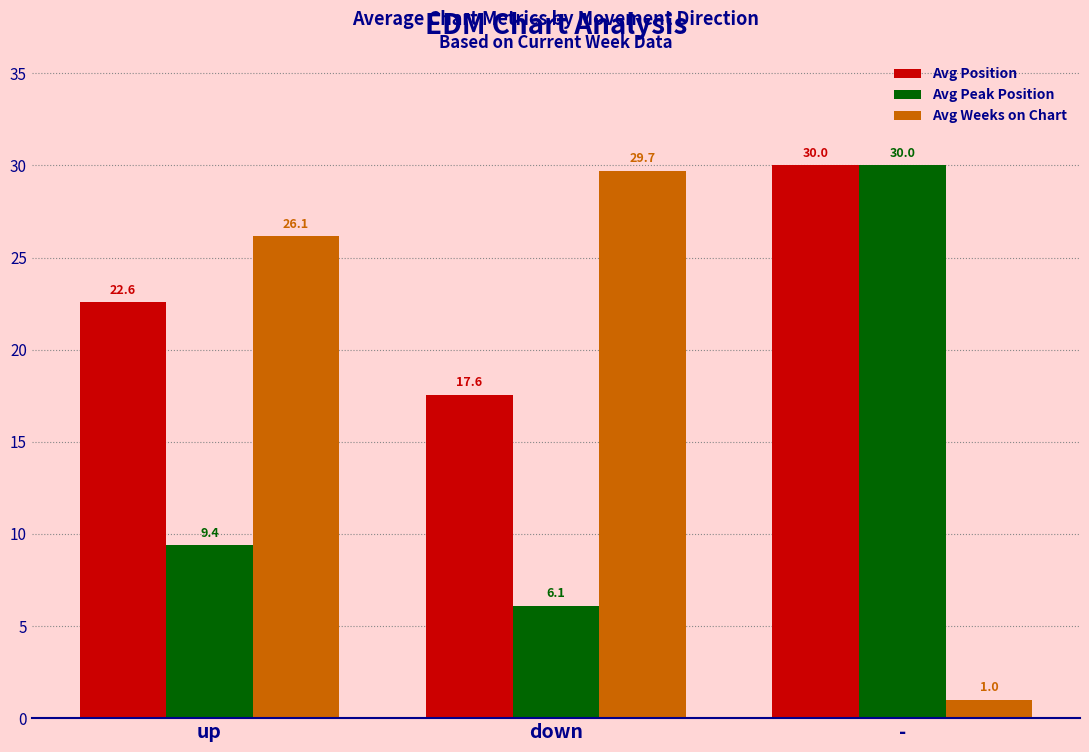

Rank the series by their average value, from lowest to highest.

Avg Peak Position, Avg Weeks on Chart, Avg Position